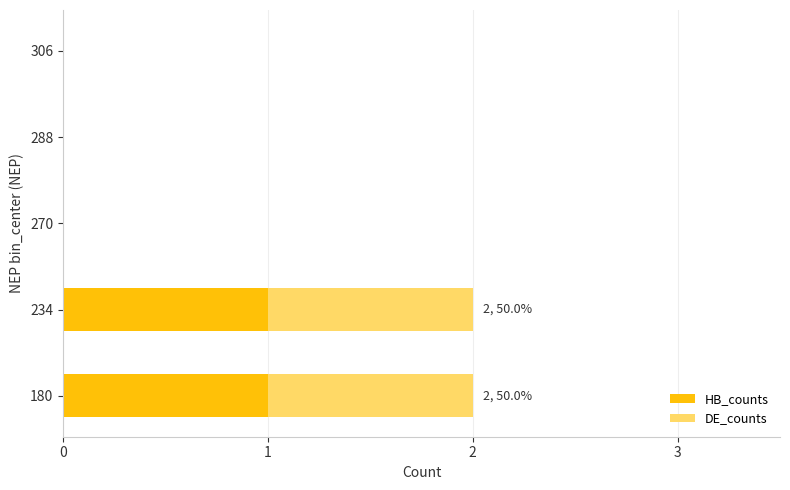

The HB_counts series shows 1 at 234. True or false?

True